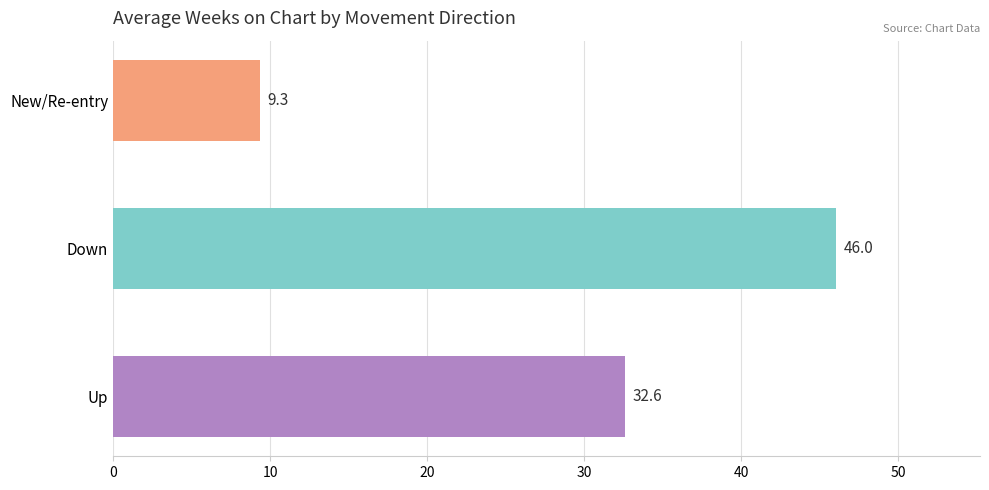

At which label is the value closest to 27?

Up